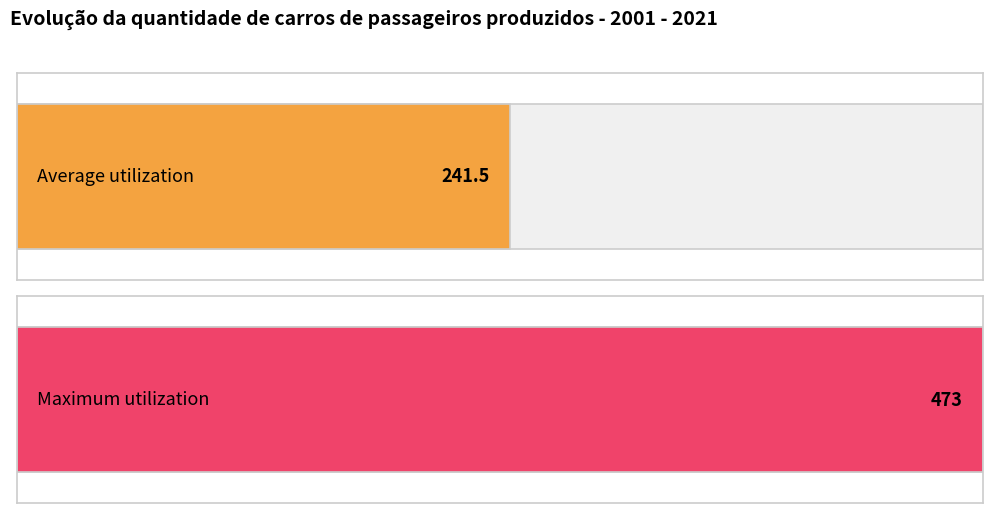

Are the bars grouped side by side (vs. stacked)?

No